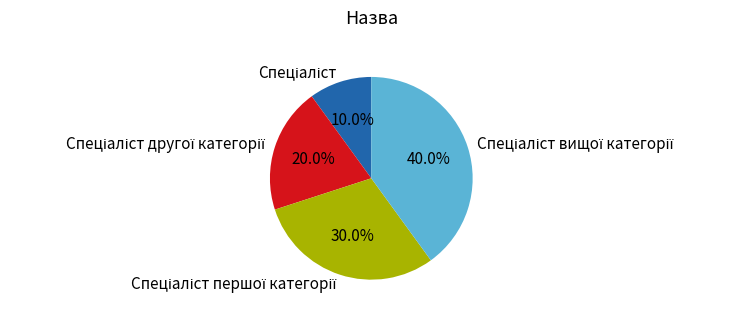

Is there a majority slice in this chart?

No